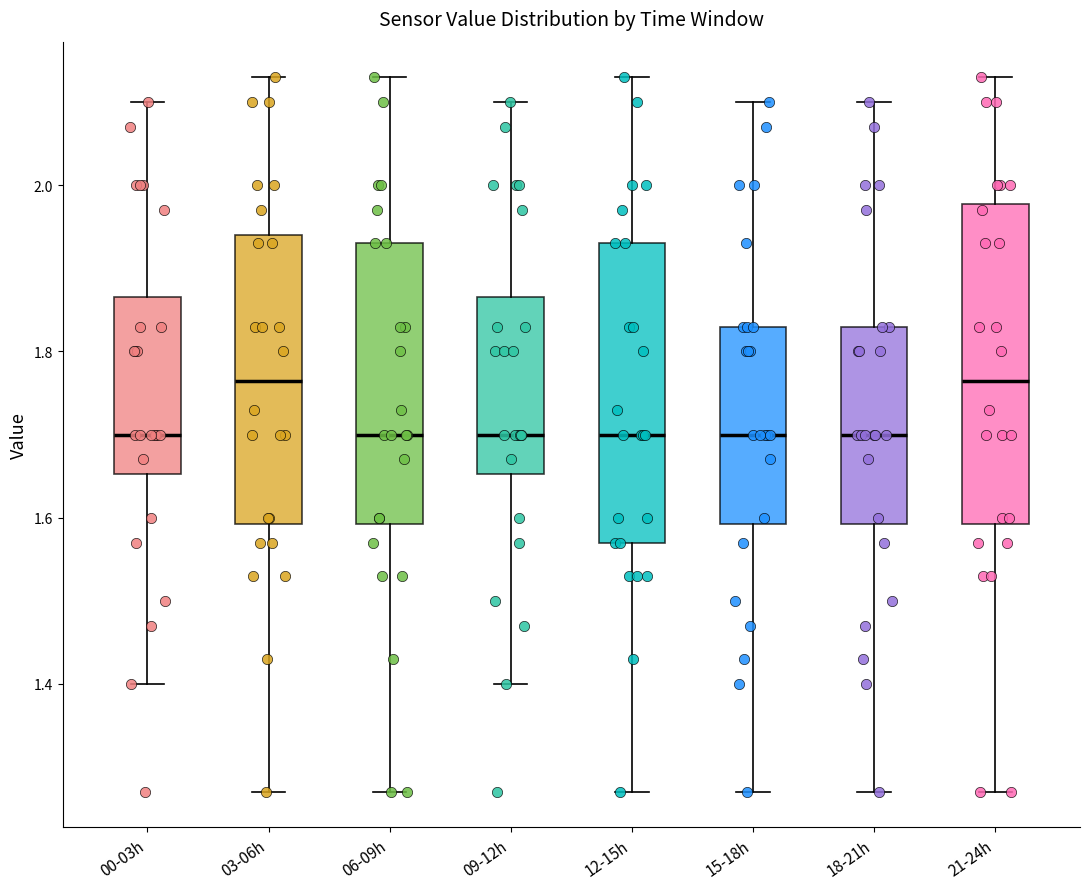

Which box is the tallest, from its lower edge to its upper edge?

21-24h